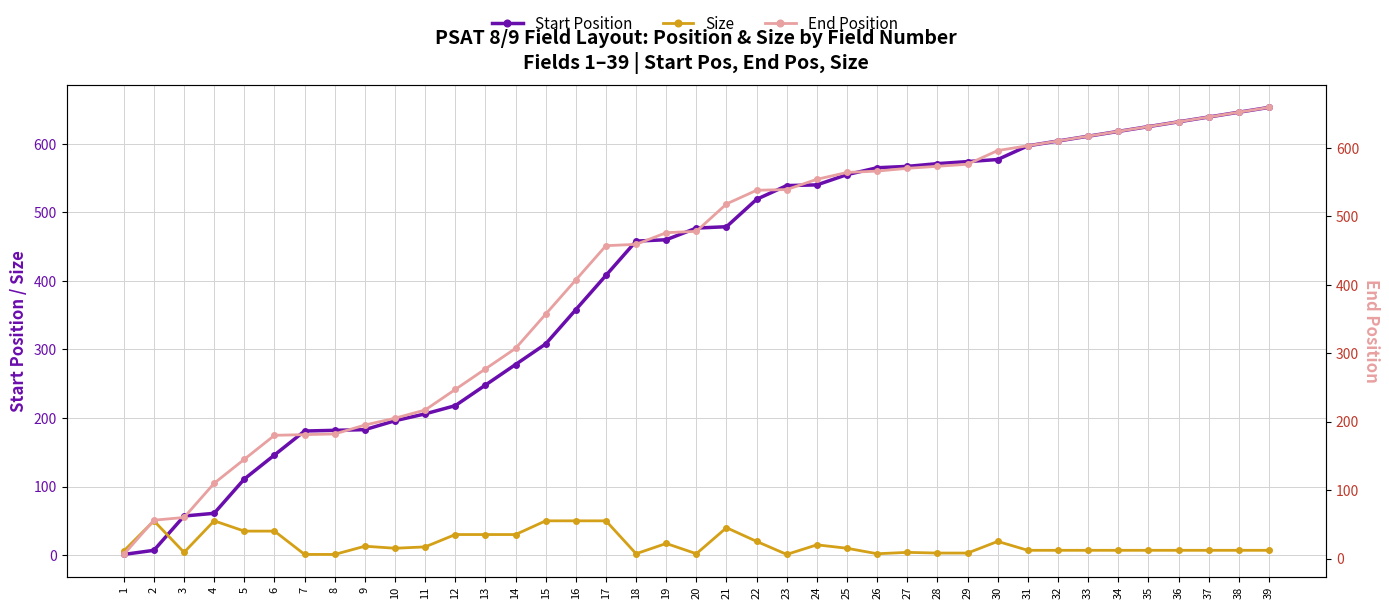

Does the chart display data point markers on the line(s)?

Yes